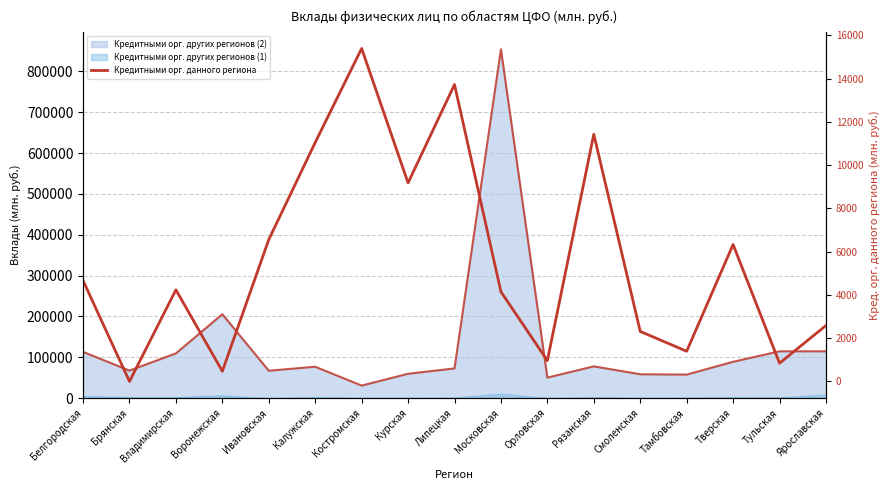

How many interior local peaks (higher than both neighbors) does the data have?

5